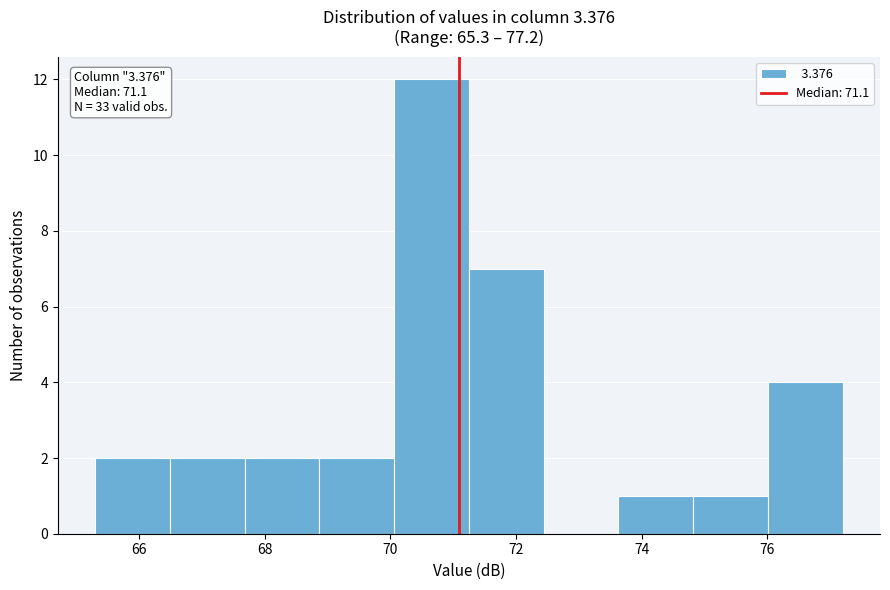

Which range on the x-axis has the tallest bar?

70.0 to 71.2